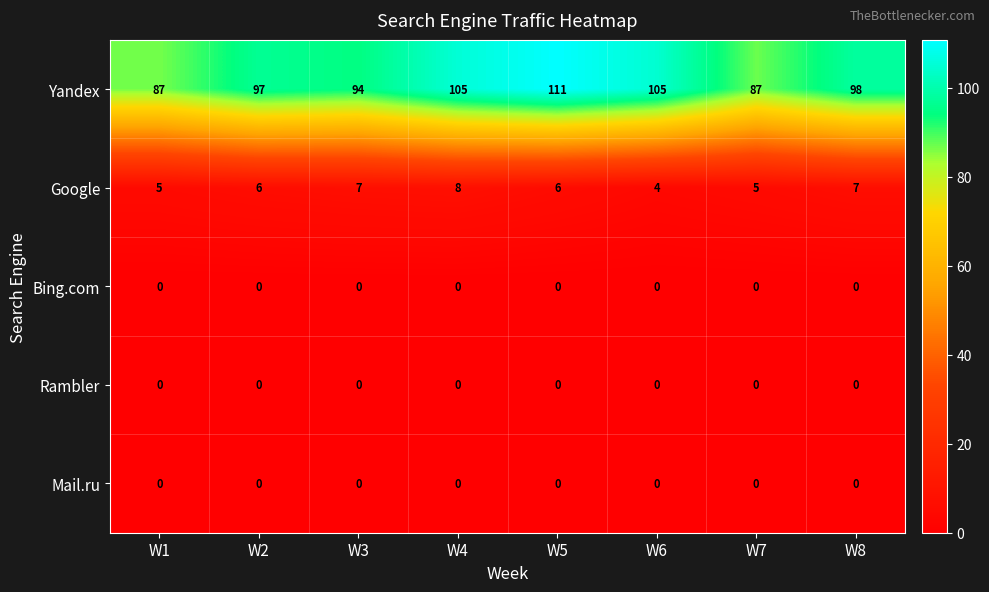

The value of Google at W7 is 5. True or false?

True